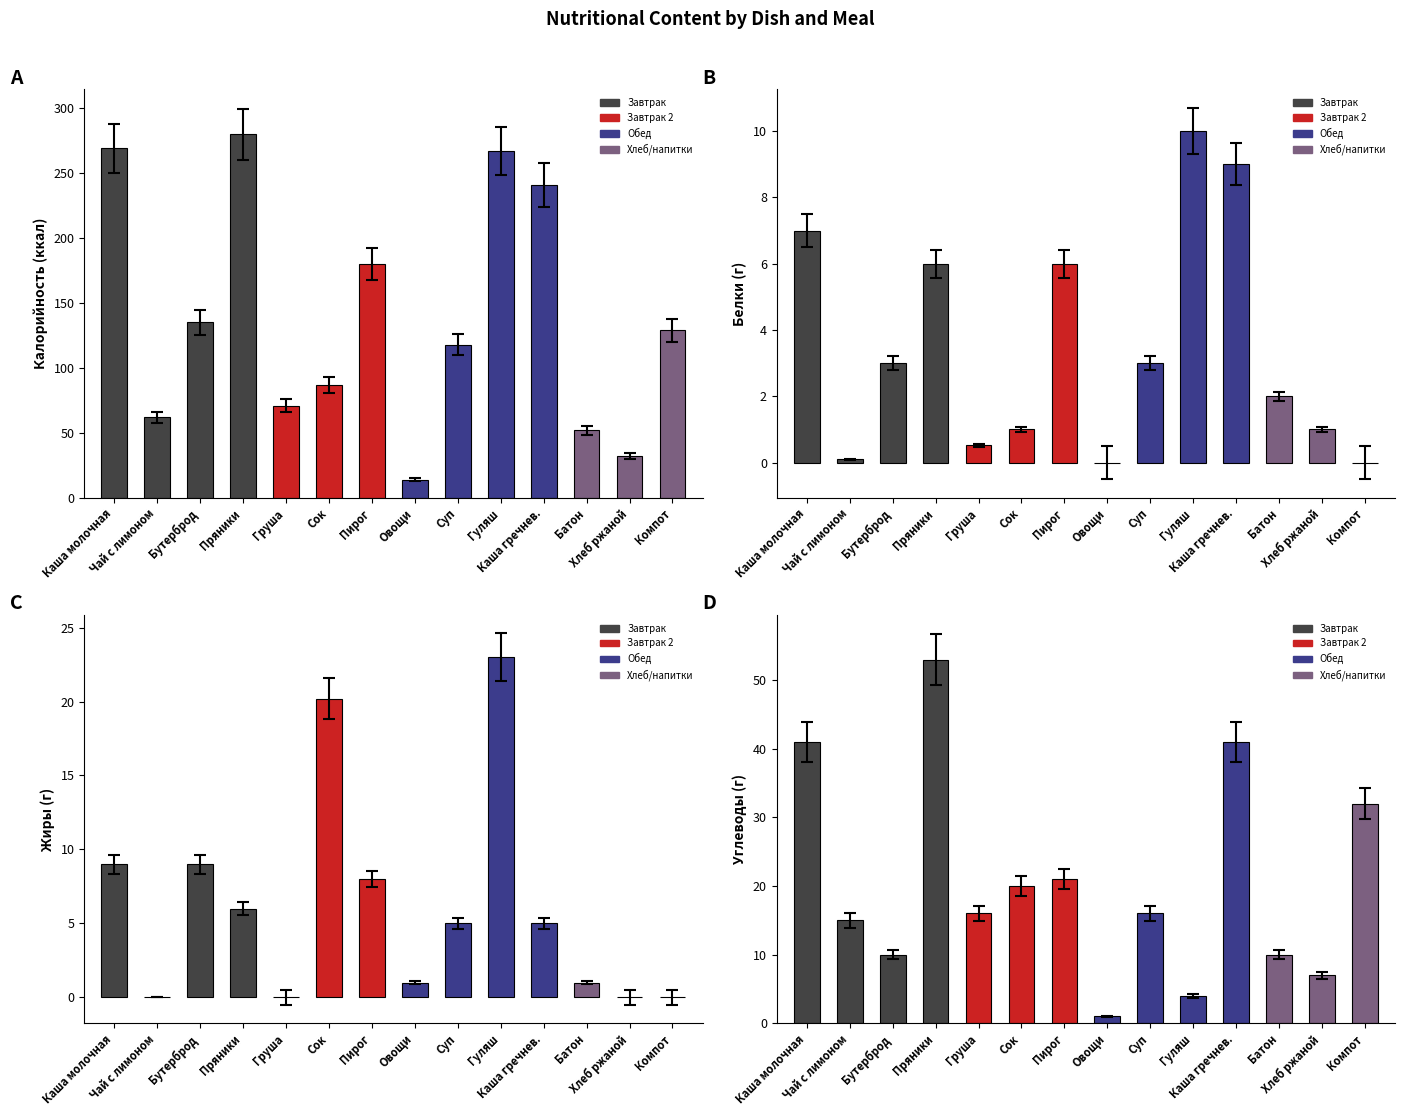

At which label is Углеводы closest to 27?

Компот